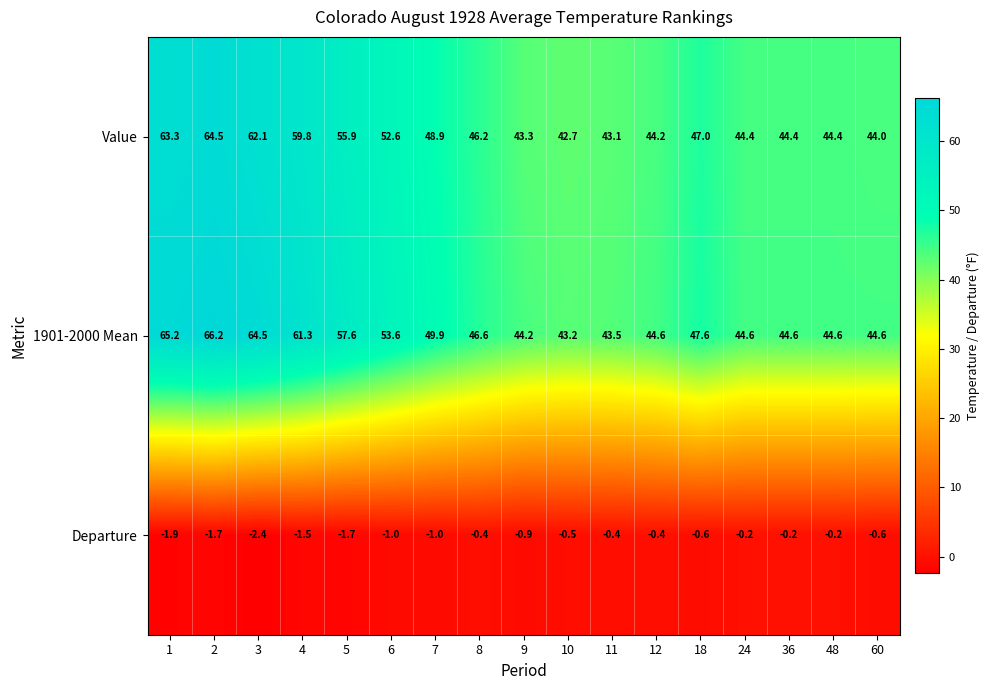

Count the number of data series in this chart.

3